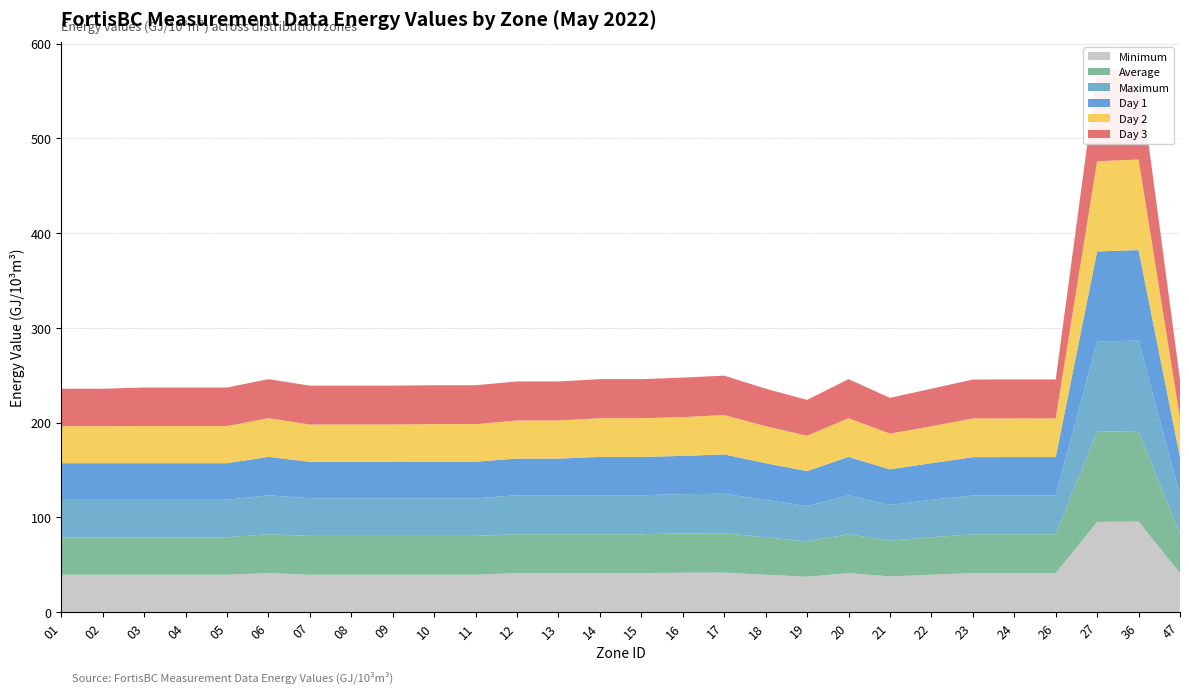

Reading left to right, extract all data points from this chart.

Minimum: 38.6	38.6	38.6	38.6	38.6	40.5	38.6	38.6	38.6	38.7	38.7	38.7	38.7	40.5	40.5	40.4	41.5	38.6	37.0	40.5	37.7	38.6	40.5	40.5	40.5	95.2	95.5	40.5
Average: 39.0	39.0	39.2	39.2	39.2	40.9	39.3	39.3	39.3	39.7	39.7	40.2	40.2	40.9	40.9	41.0	41.5	39.0	37.3	40.9	37.7	39.0	40.8	40.8	40.8	95.2	95.5	40.8
Maximum: 39.6	39.6	40.8	40.8	40.8	41.2	41.0	41.0	41.0	41.0	41.0	41.2	41.2	41.2	41.2	41.7	41.6	39.6	37.8	41.2	37.8	39.6	41.1	41.1	41.1	95.4	95.5	41.1
Day 1: 39.4	39.4	39.4	39.4	39.4	41.2	39.4	39.4	39.4	39.4	39.4	41.2	41.2	41.2	41.2	41.6	41.6	39.4	37.3	41.2	37.7	39.4	41.1	41.1	41.1	95.2	95.5	41.1
Day 2: 39.6	39.6	39.6	39.6	39.6	41.0	41.0	41.0	41.0	41.0	41.0	41.0	41.0	41.0	41.0	41.5	41.6	39.6	37.3	41.0	37.7	39.6	41.0	41.1	41.1	95.2	95.5	41.1
Day 3: 39.6	39.6	39.6	39.6	39.6	41.1	39.6	39.6	39.6	39.6	39.6	41.1	41.1	41.1	41.1	41.5	41.6	39.6	37.3	41.1	37.7	39.6	41.0	41.0	41.0	95.2	95.5	41.0